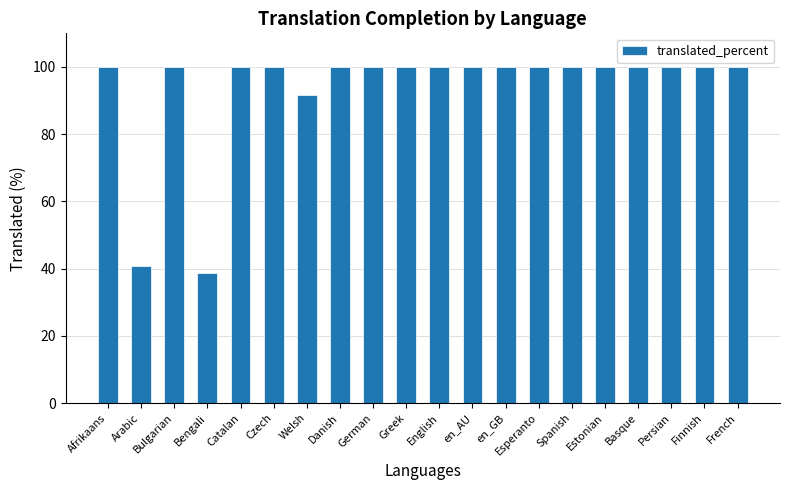

True or false: the data shows 100.0 at Finnish.

True